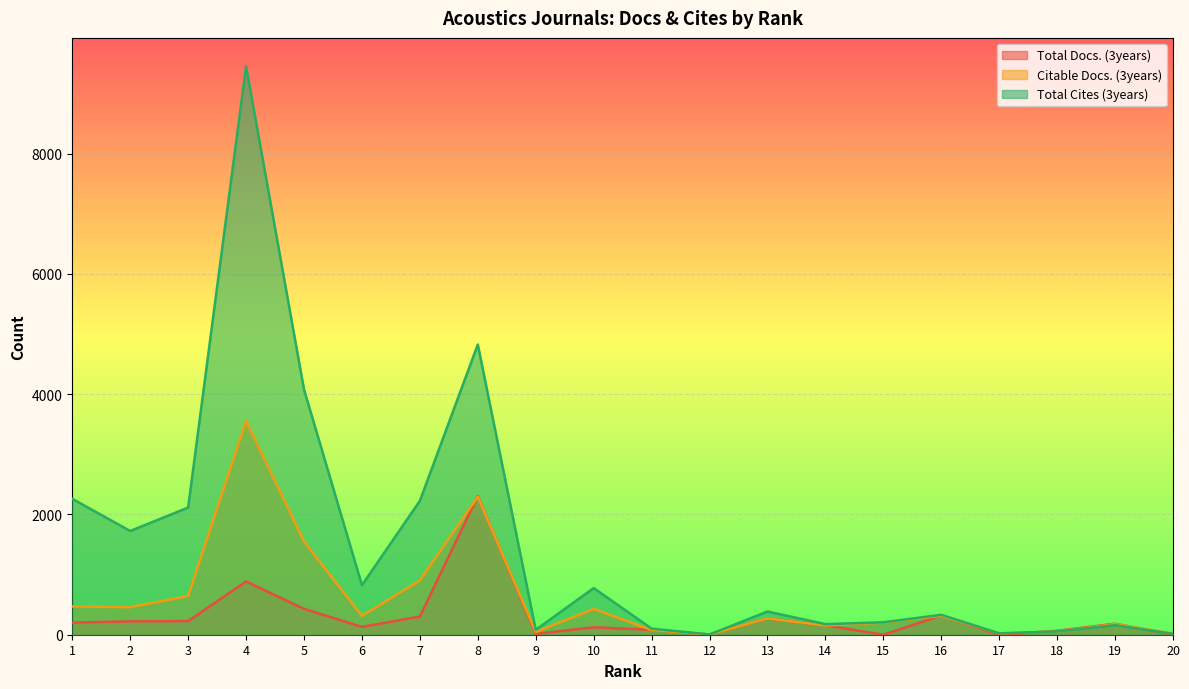

What value does the Total Docs. (3years) series have at 7, to the nearest 10?

300